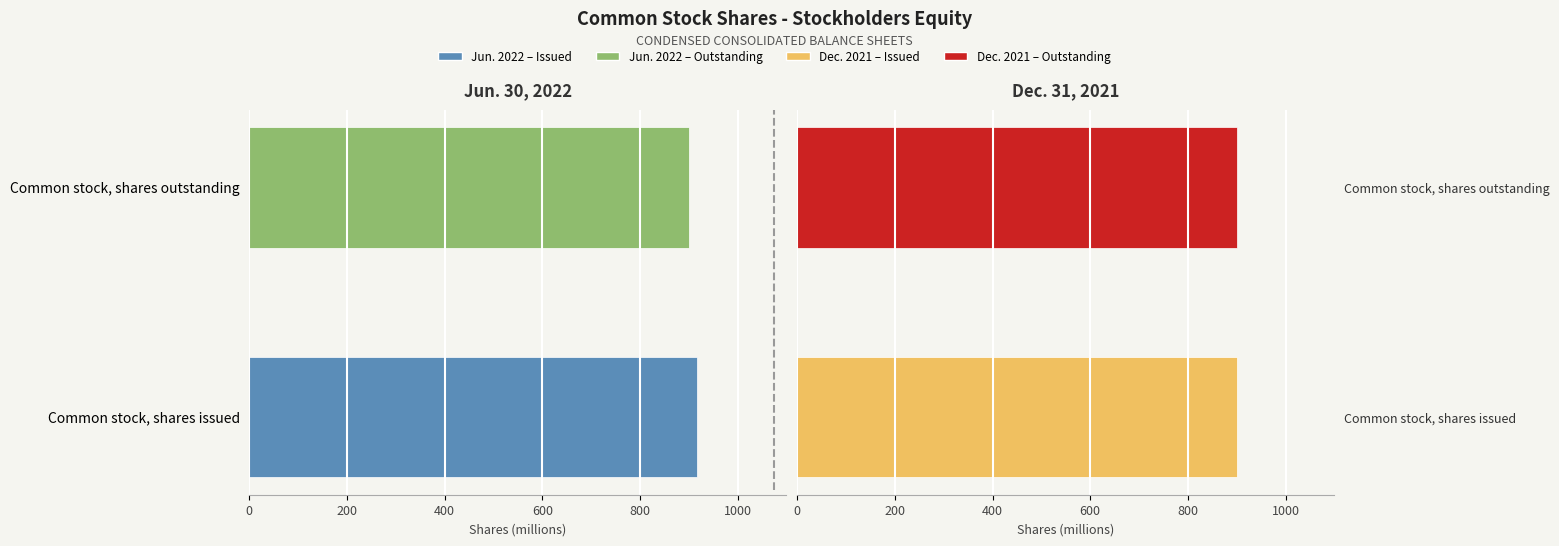

Between Common stock, shares issued and Common stock, shares outstanding, which series saw the biggest shift?

Jun. 30, 2022